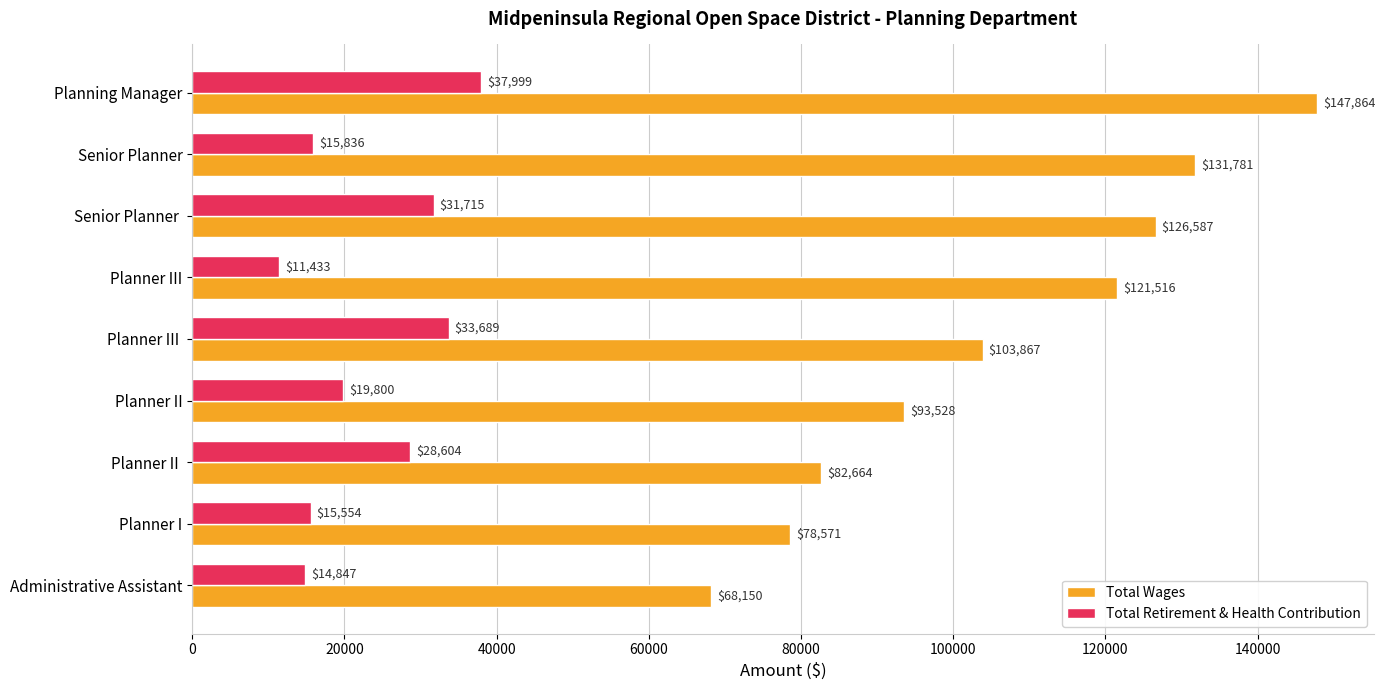

Rank the categories by Total Wages value from lowest to highest.

Administrative Assistant, Planner I, Planner II , Planner II, Planner III , Planner III, Senior Planner , Senior Planner, Planning Manager